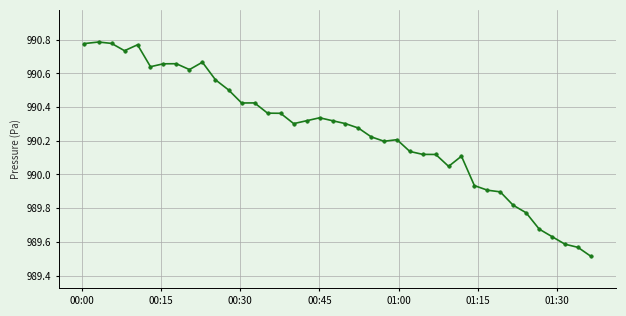

How many data points does each series have?

40